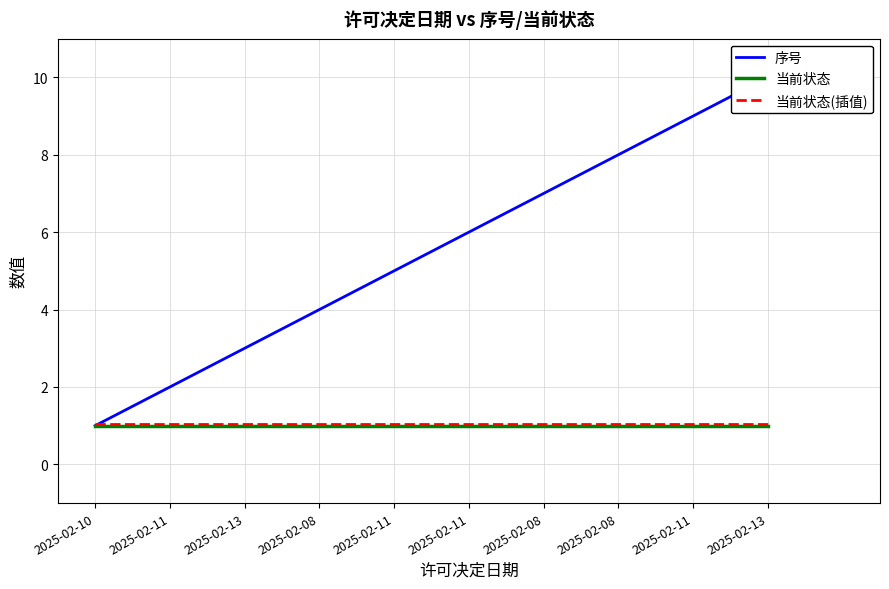

How many categories are shown in the chart?

10